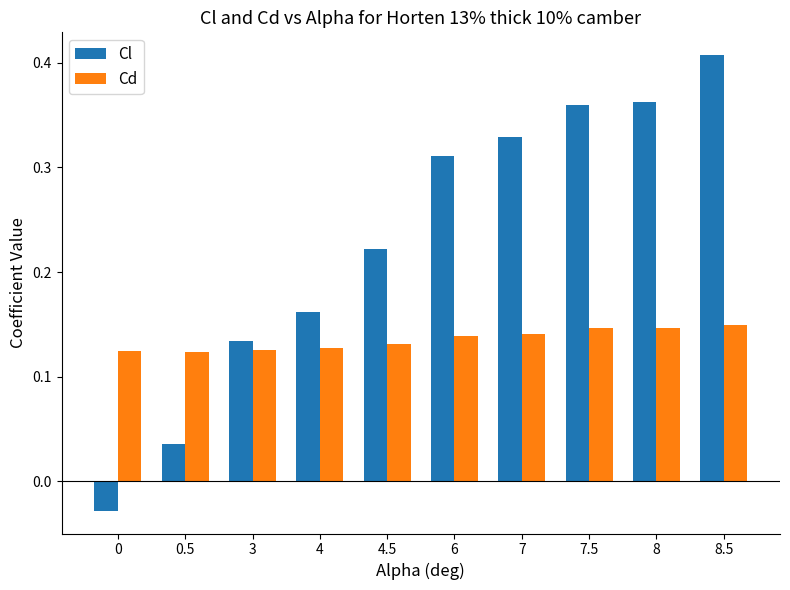

What are all the series names shown in the legend?

Cl, Cd